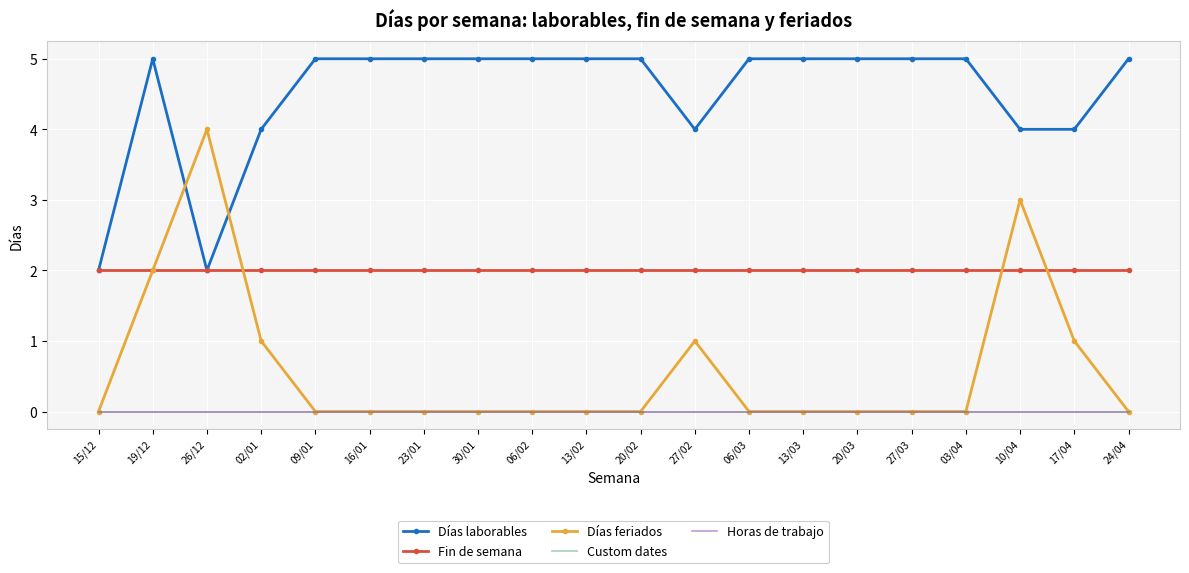

Which series has the largest range (max minus min)?

Días feriados